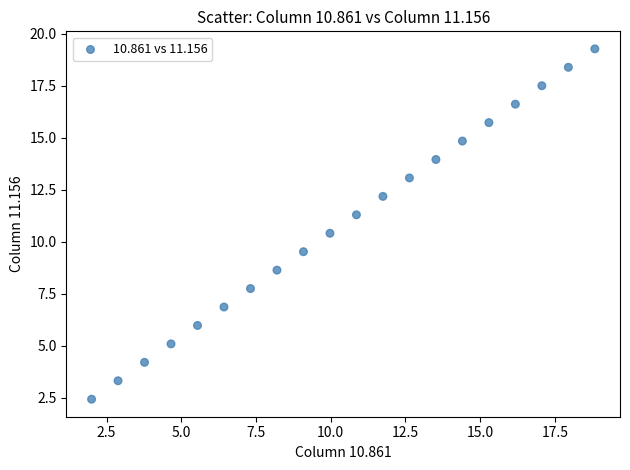

What is the range of Y values (max minus min)?

16.8